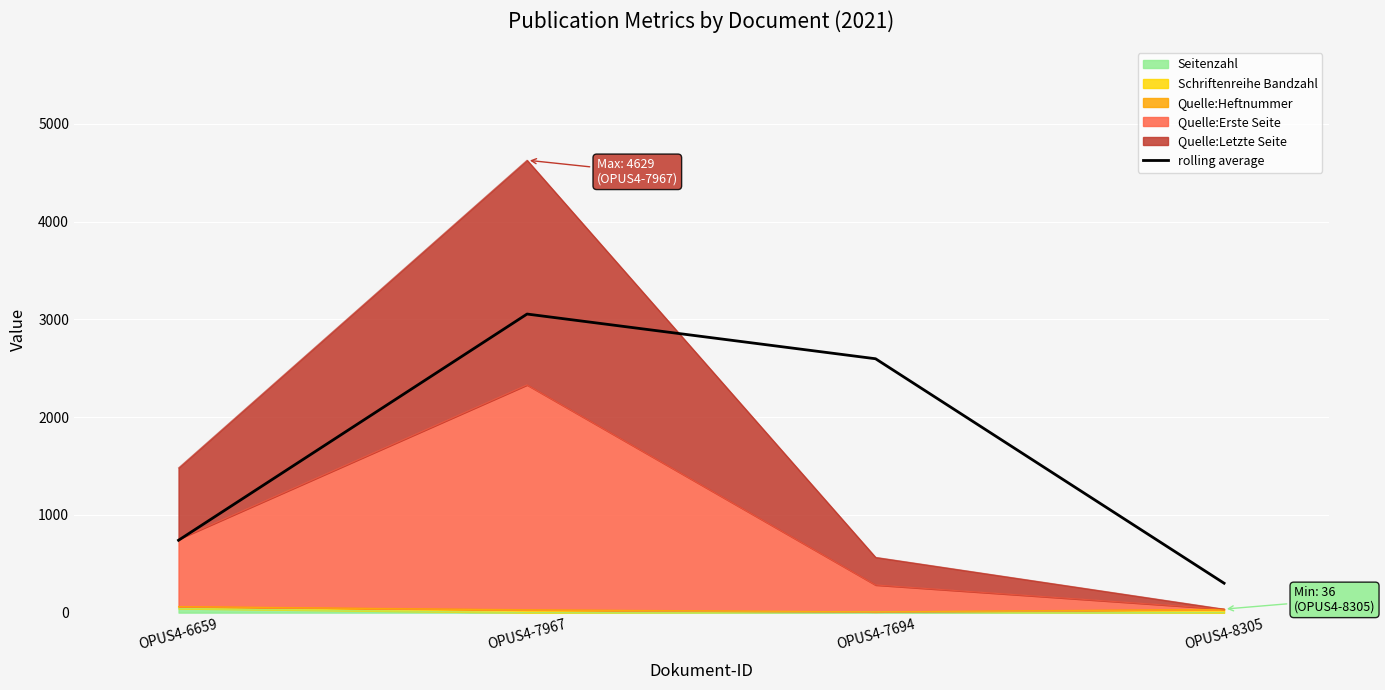

The chart shows a value of 98.0 at OPUS4-8305. True or false?

False